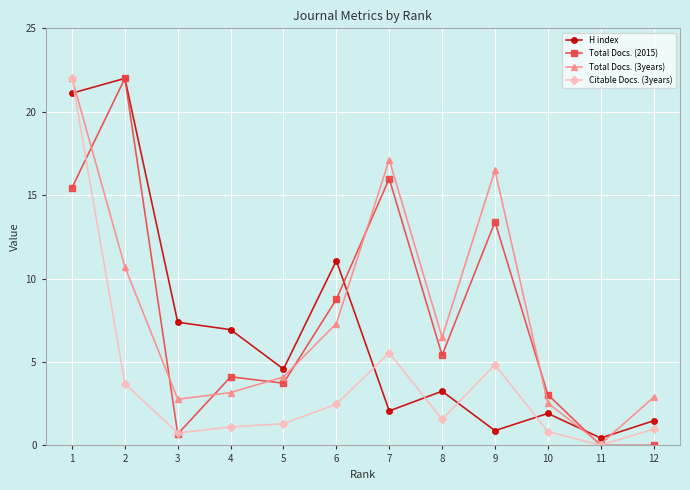

What is the spread (max minus min) of values at 10?

2.2